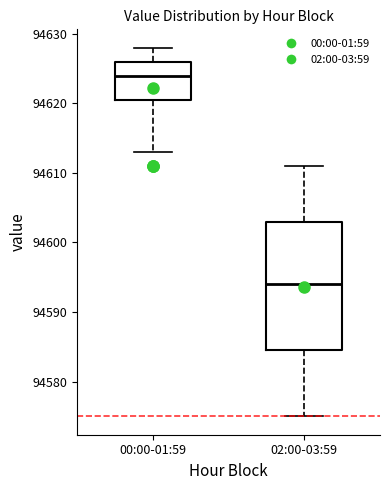

Comparing the boxes themselves (not the whiskers), which one is the tallest?

02:00-03:59